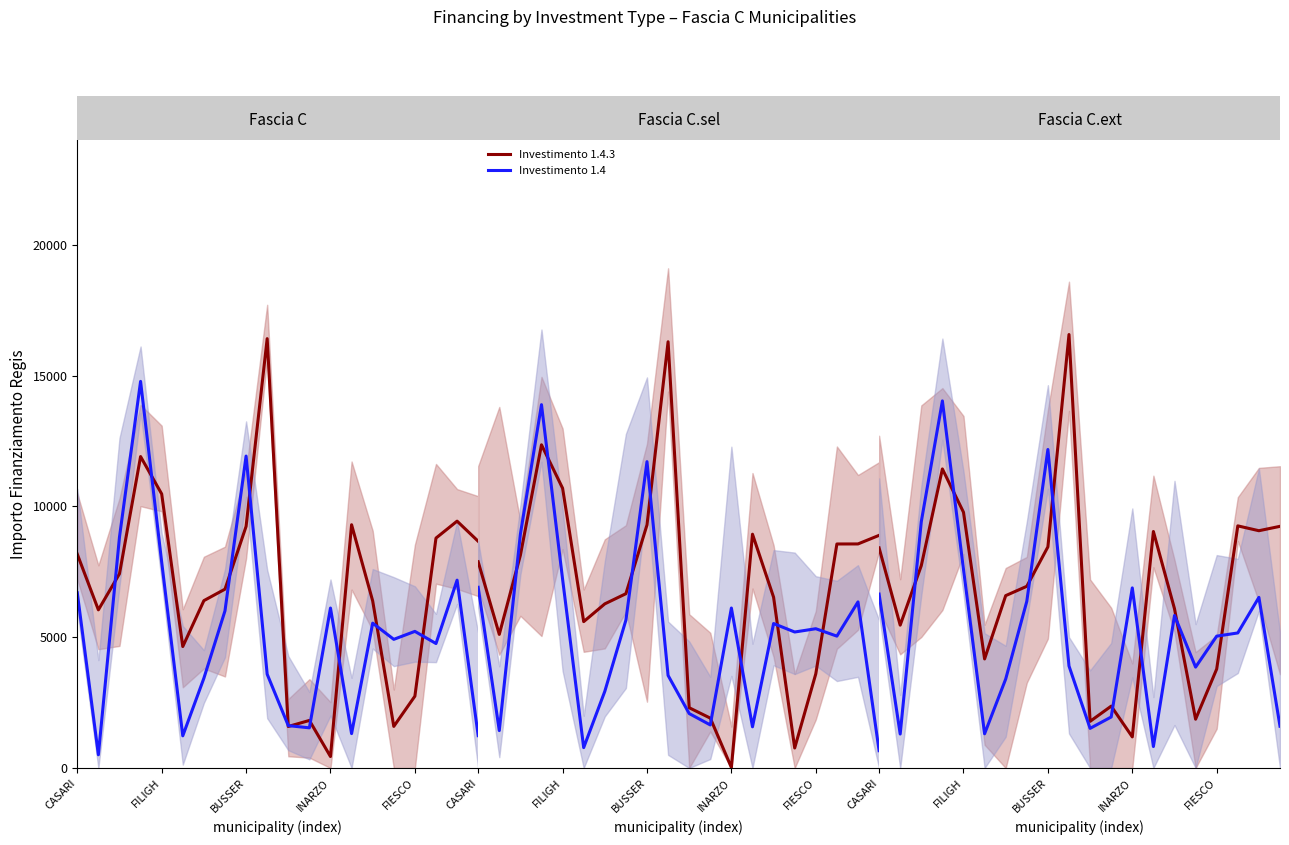

How many lines are shown in the chart?

2